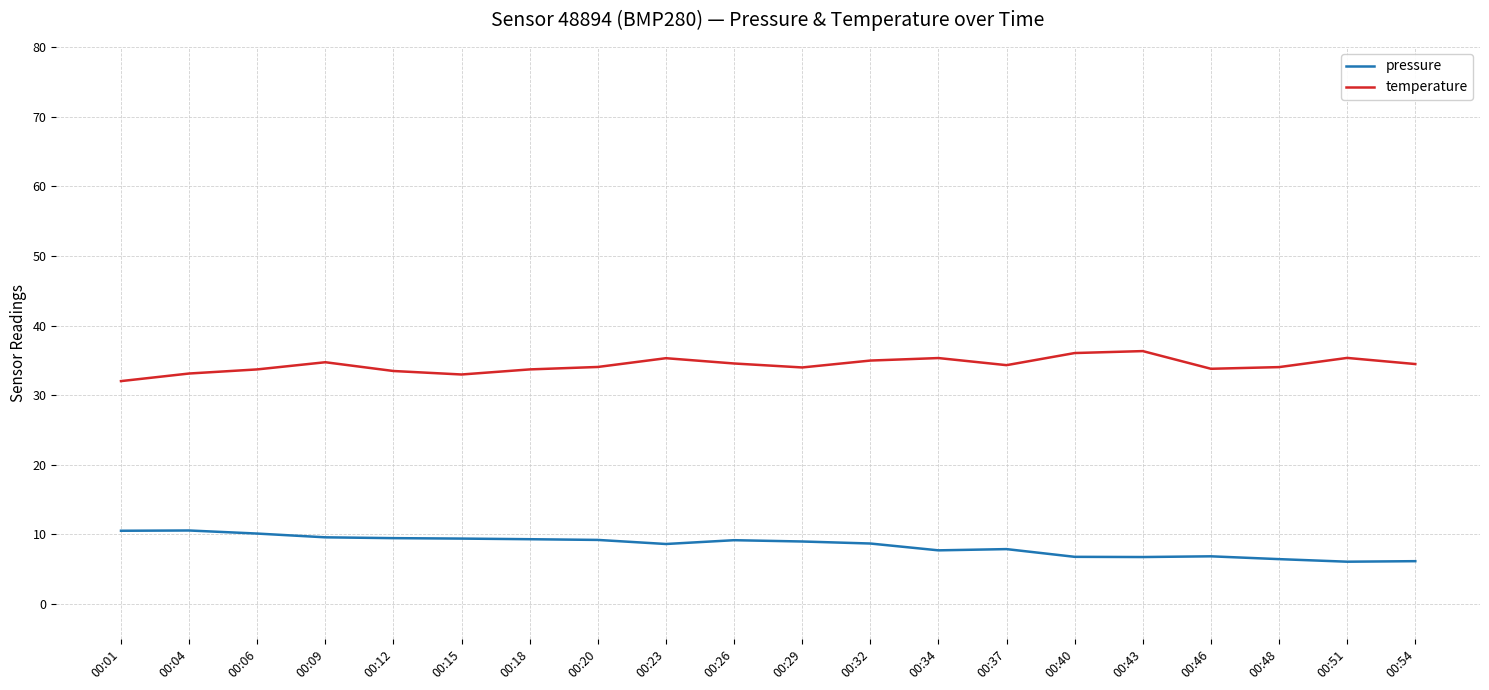

The value of temperature at 00:01 is 32.0. True or false?

True